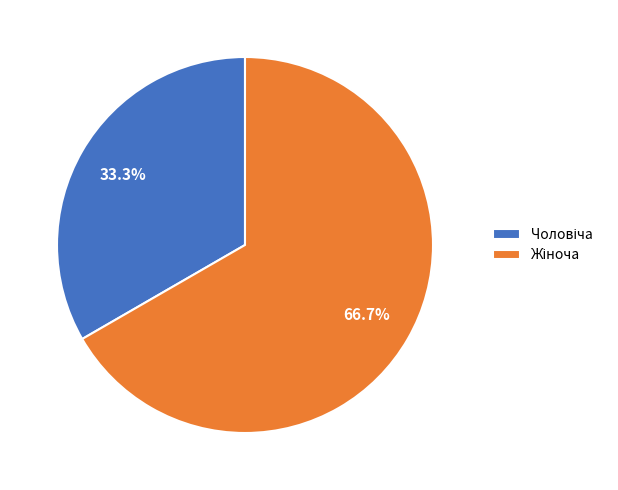

Count the number of slices in the pie.

2